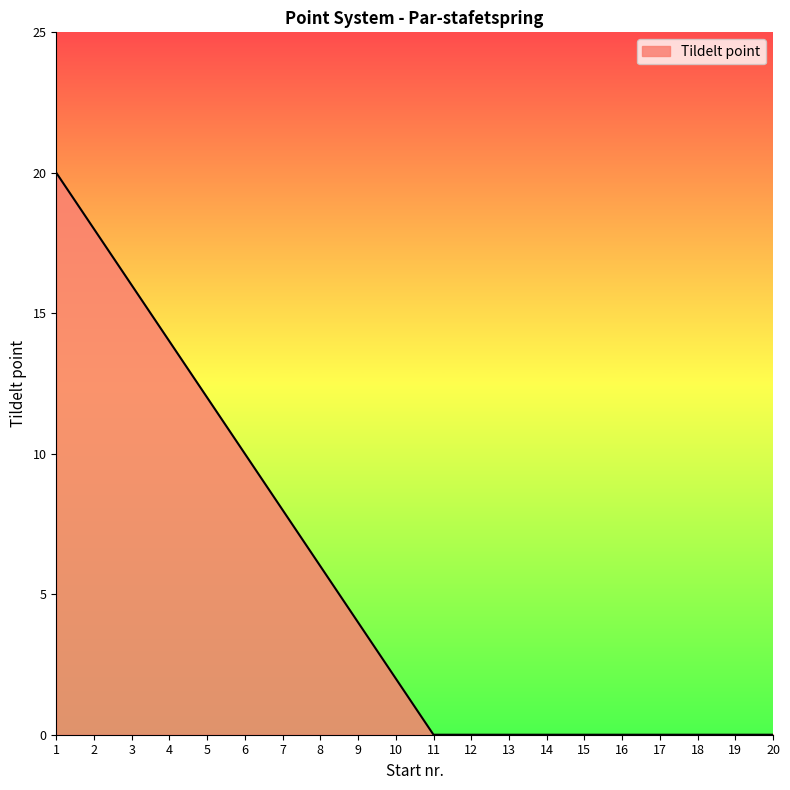

Reading left to right, list all the values displayed in this chart.

20	18	16	14	12	10	8	6	4	2	0	0	0	0	0	0	0	0	0	0